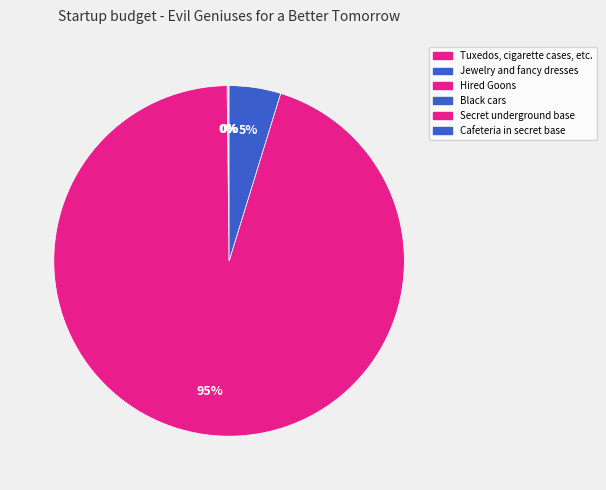

The Jewelry and fancy dresses slice represents 0% of the pie. True or false?

True